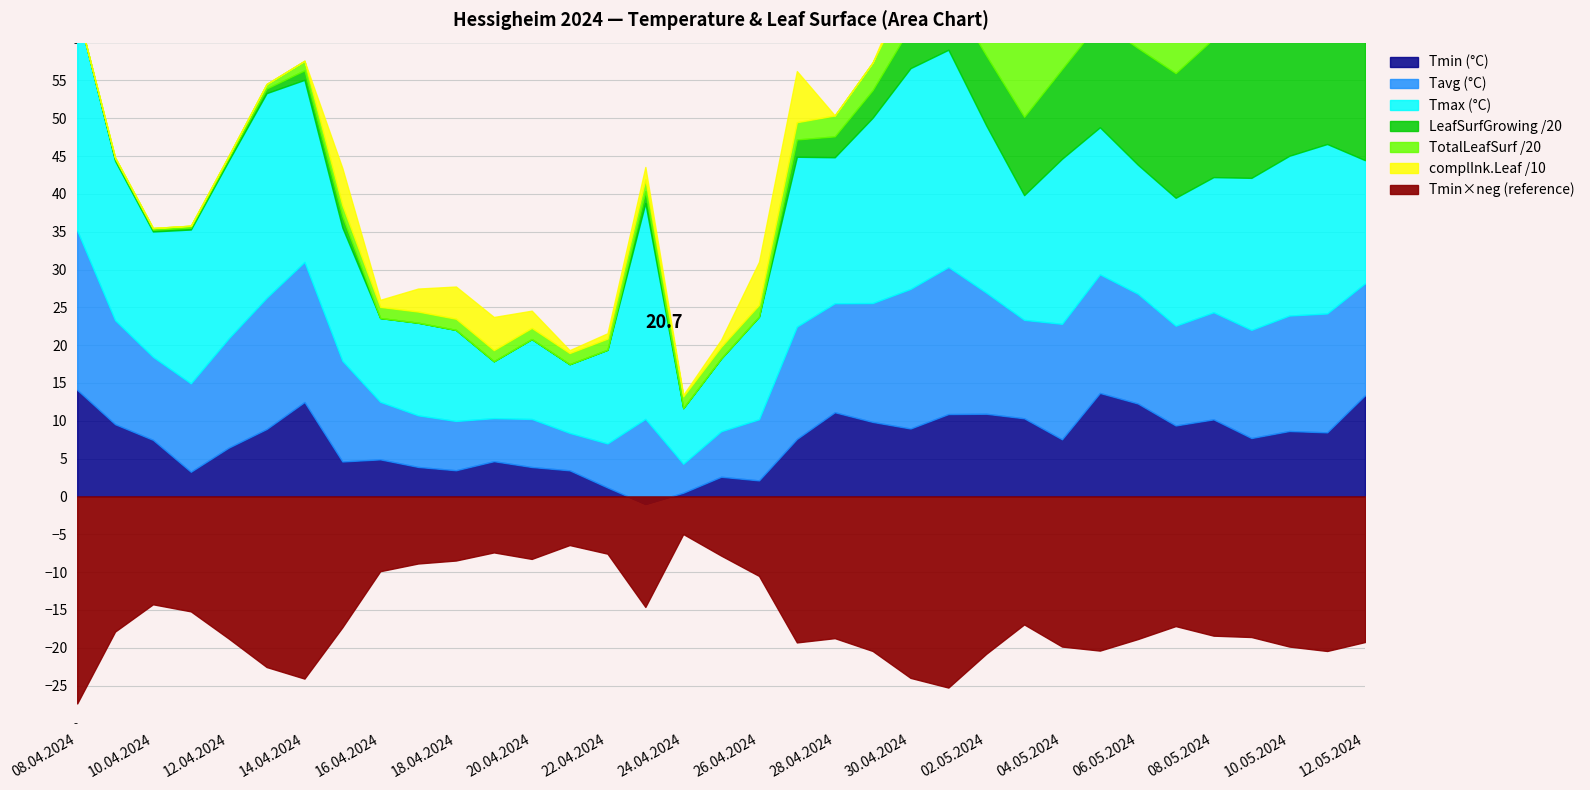

What is the average value of the Tmin series?

7.4